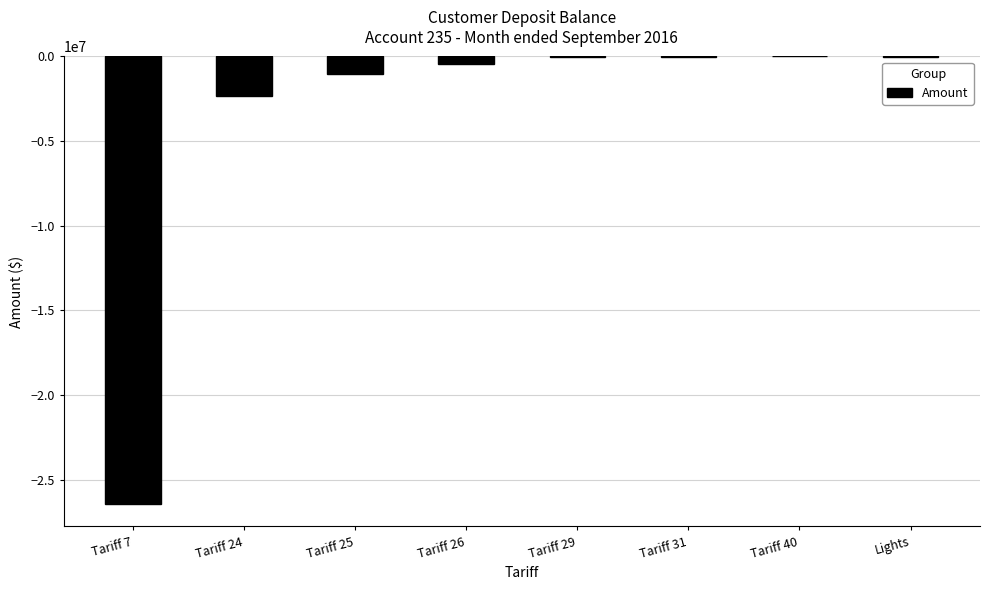

Is it true that the value at Tariff 24 is -2326458.2?

True